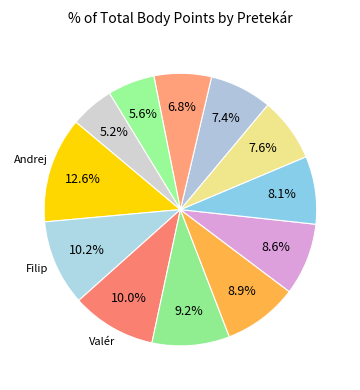

Rank the categories by value from highest to lowest.

Hvozdík Andrej, Kán Filip, Priadka Valér, Nehyba Šimon, Ivák Juraj, Gál Žigmund, Bros Dominik, Sipina Matúš, Šnegoň Martin, Vozár Timotej, Rapand Alex, Zigo Jakub